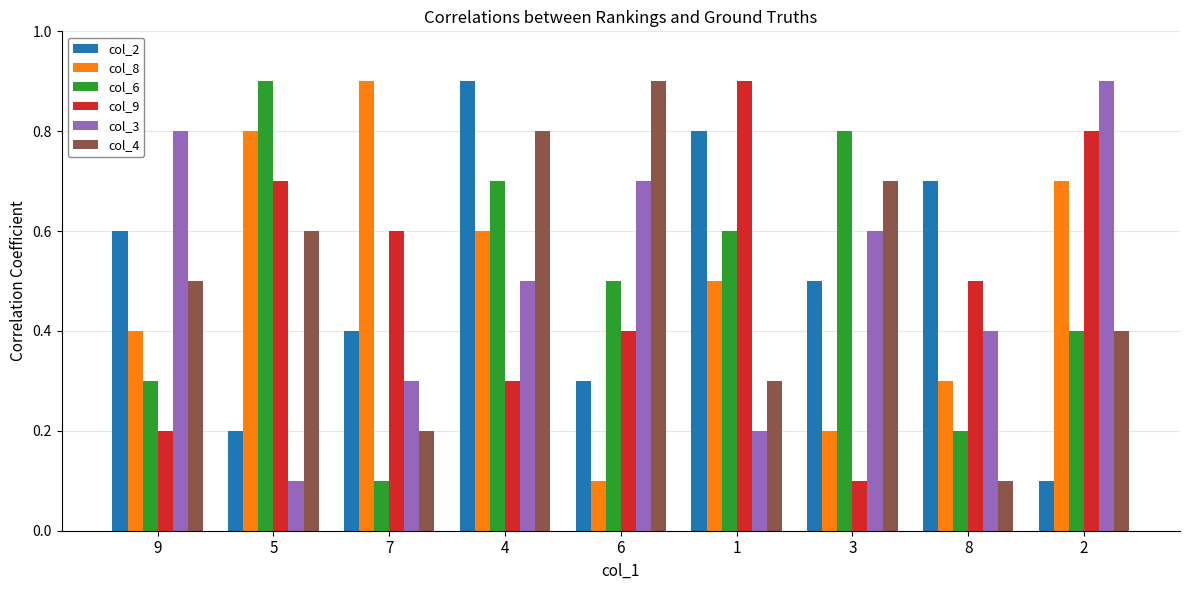

Which series changed the most between 5 and 8?

col_6